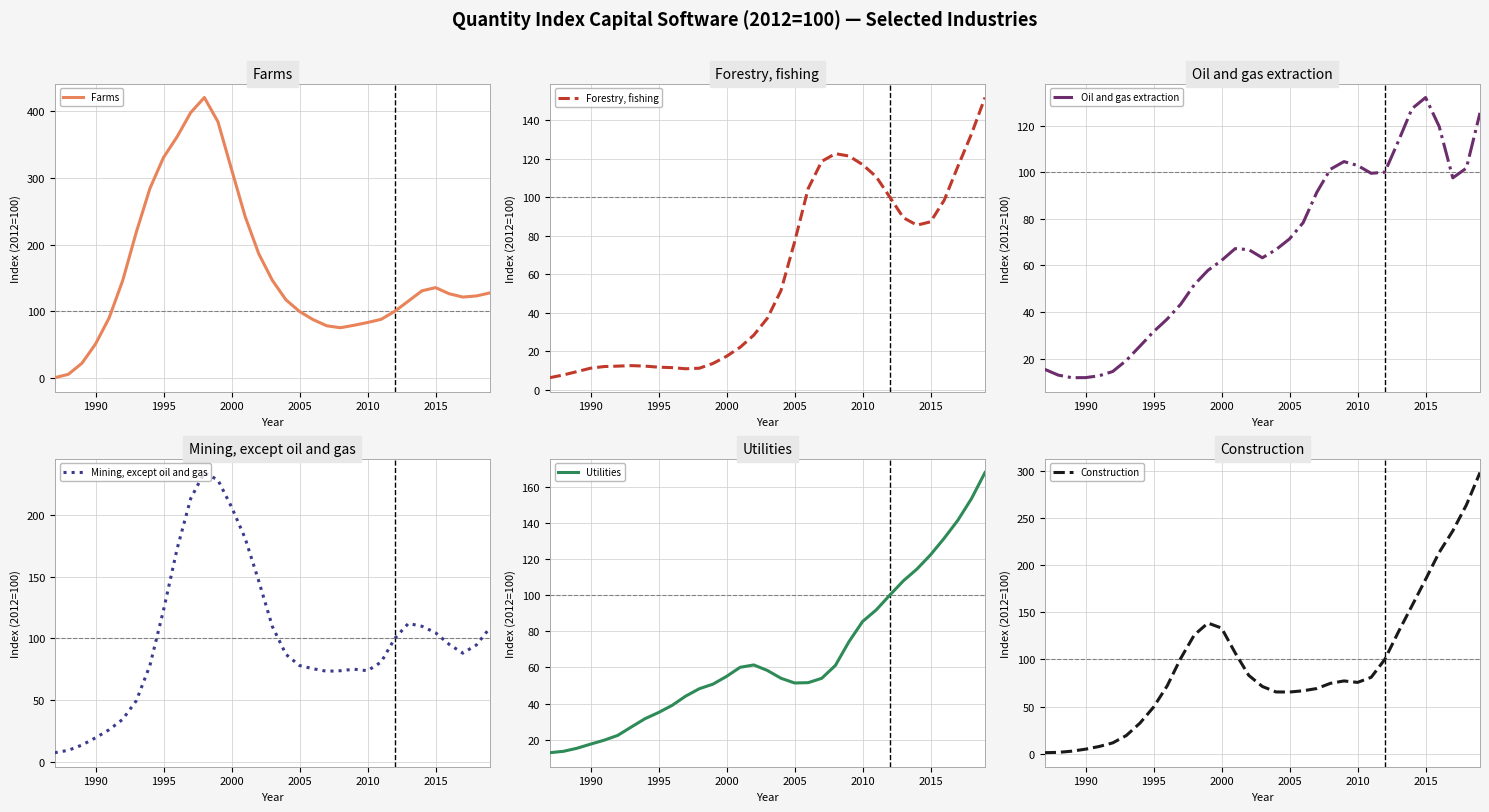

True or false: Forestry, fishing and Oil and gas extraction intersect in this chart.

True